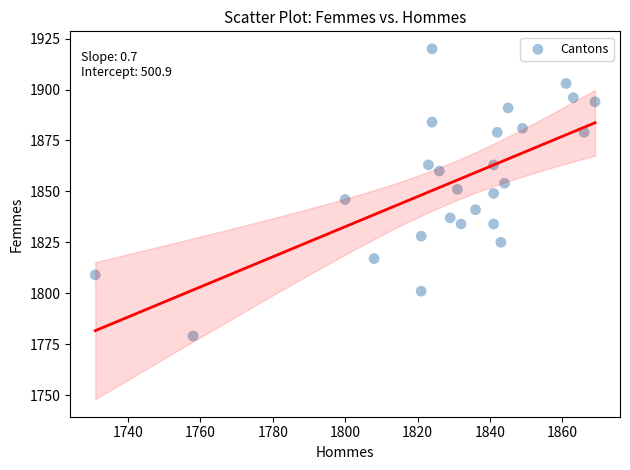

What is the range of X values (max minus min)?

138